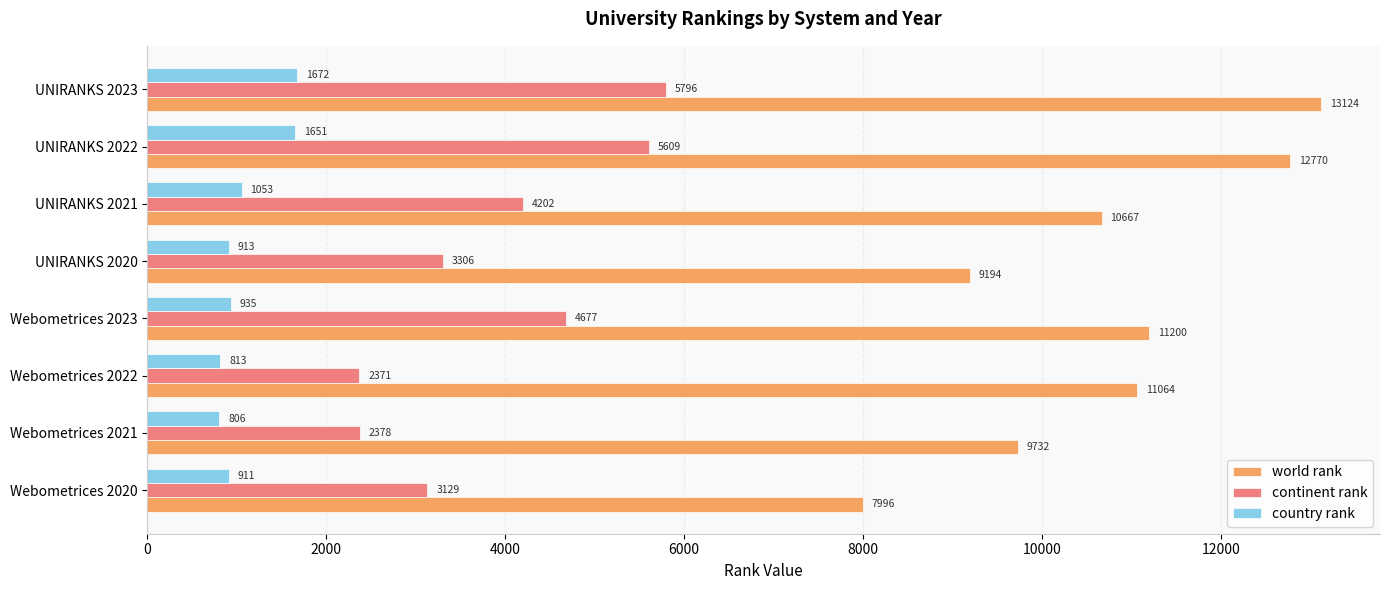

What is the difference between the maximum and minimum values in the world rank series?

5128